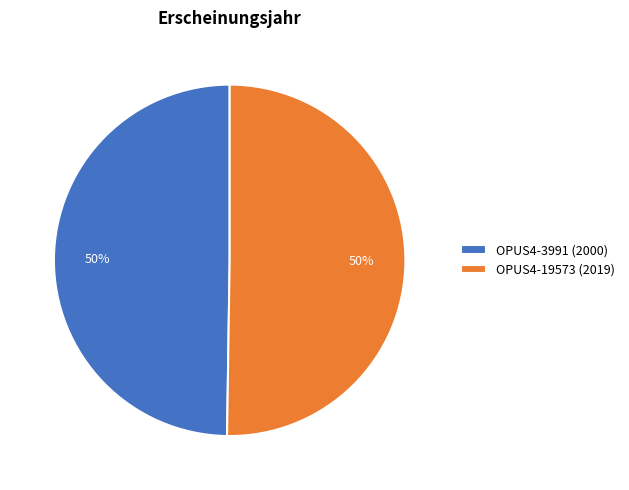

What is the ratio of the value at OPUS4-3991 (2000) to the value at OPUS4-19573 (2019)?

1.0